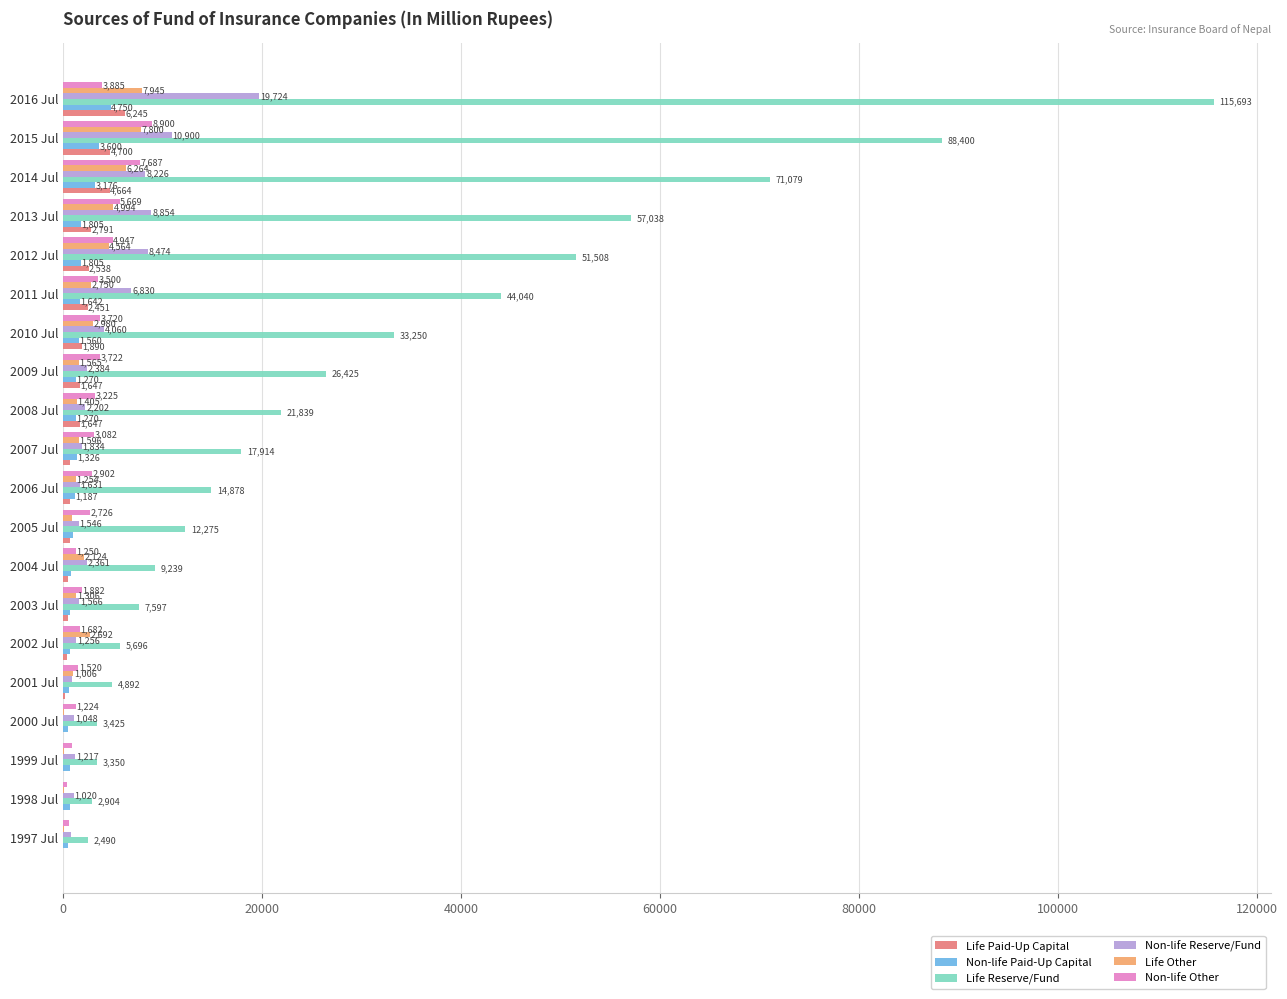

What is the sum of the Life Reserve/Fund values at 2003 Jul and 2000 Jul?

11022.0